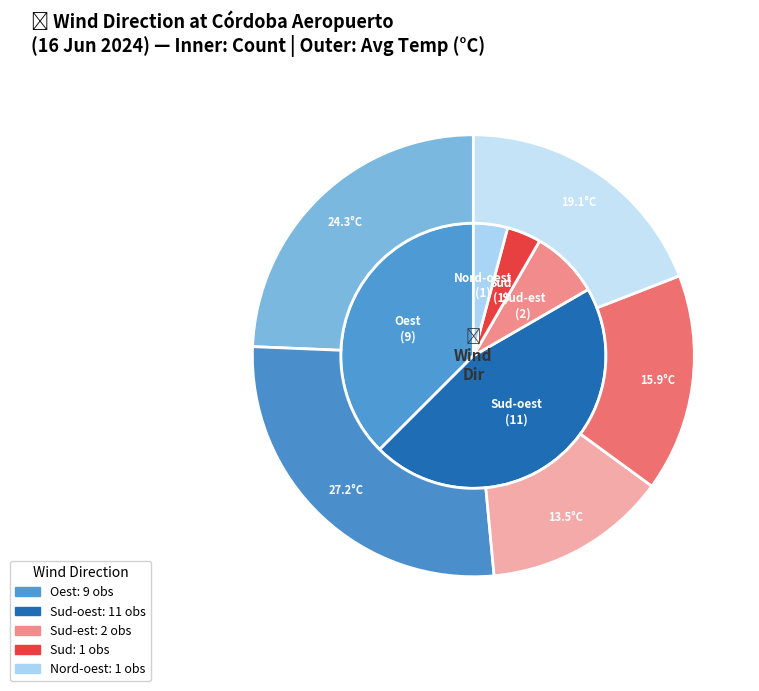

Does Sud-oest account for over 50% of the chart?

No